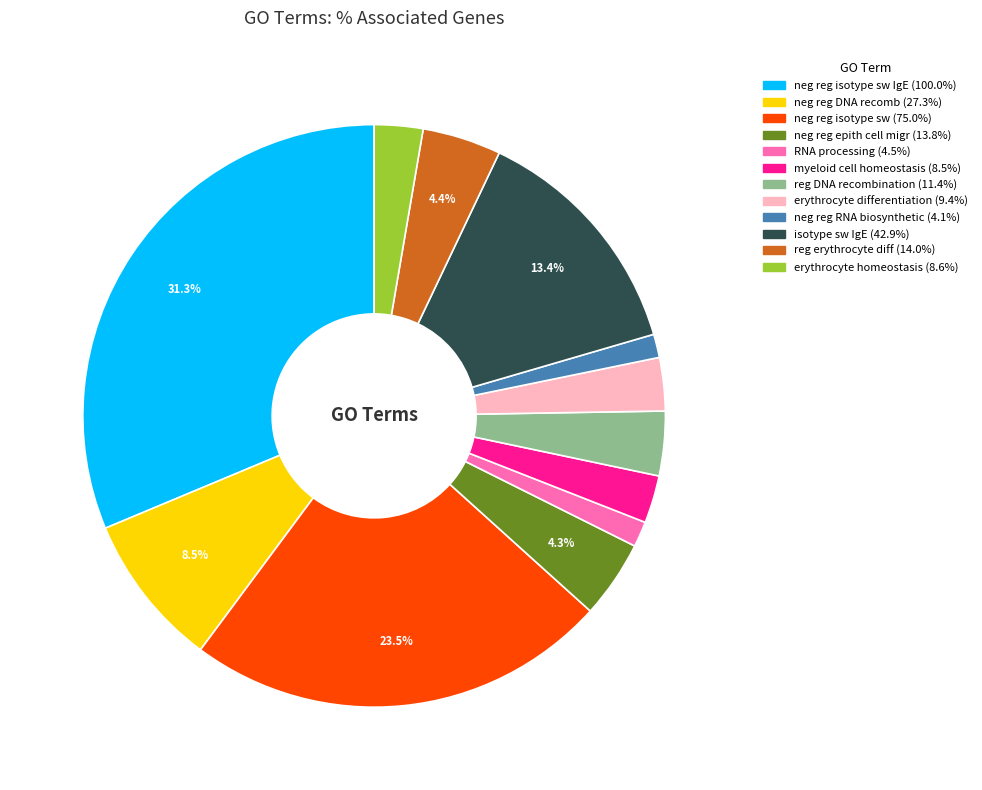

Is there a majority slice in this chart?

No